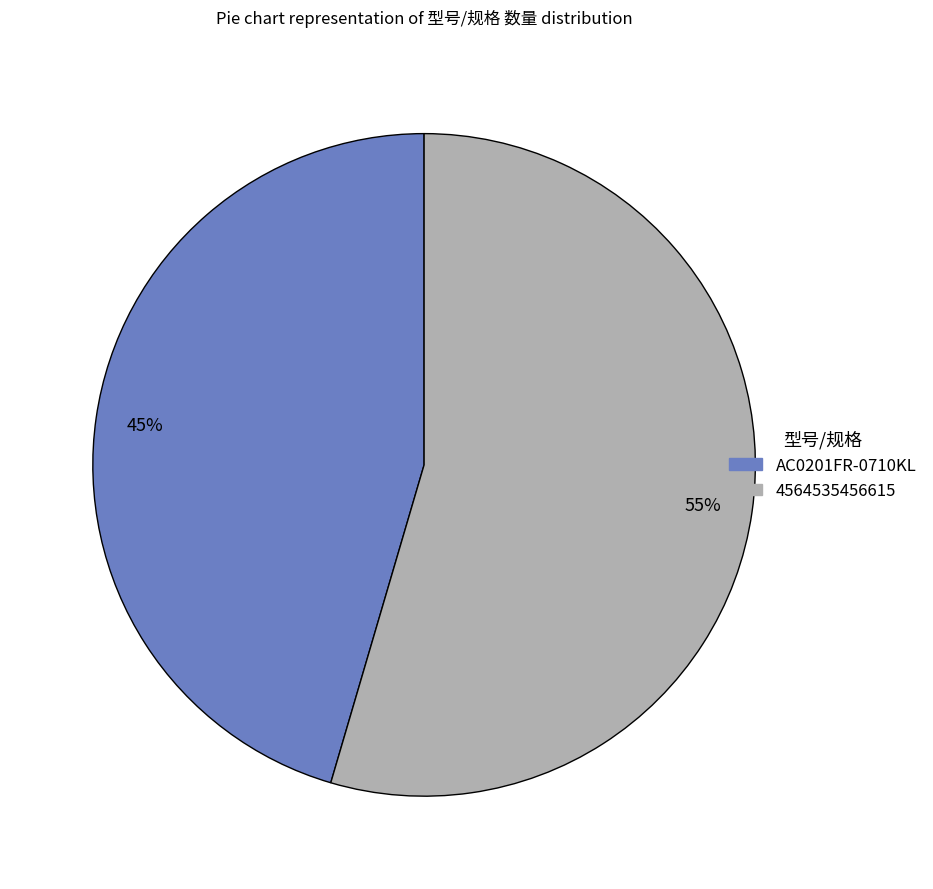

The AC0201FR-0710KL slice represents 45% of the pie. True or false?

True